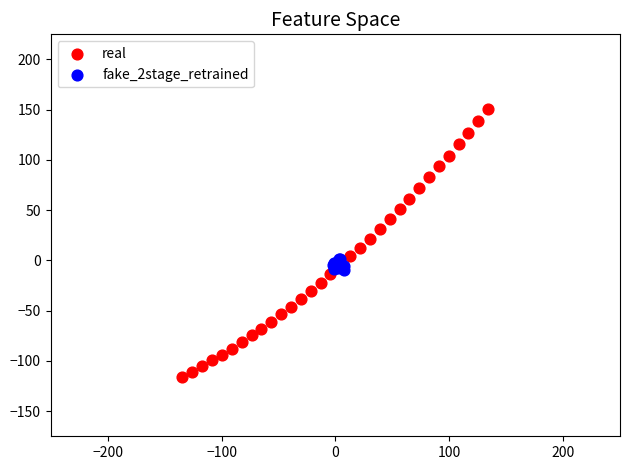

Which series contains the highest Y value?

real